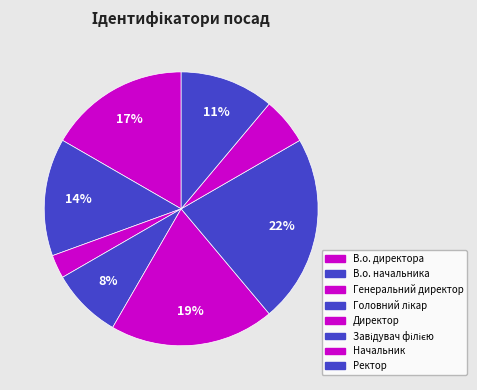

How many segments does this pie chart have?

8